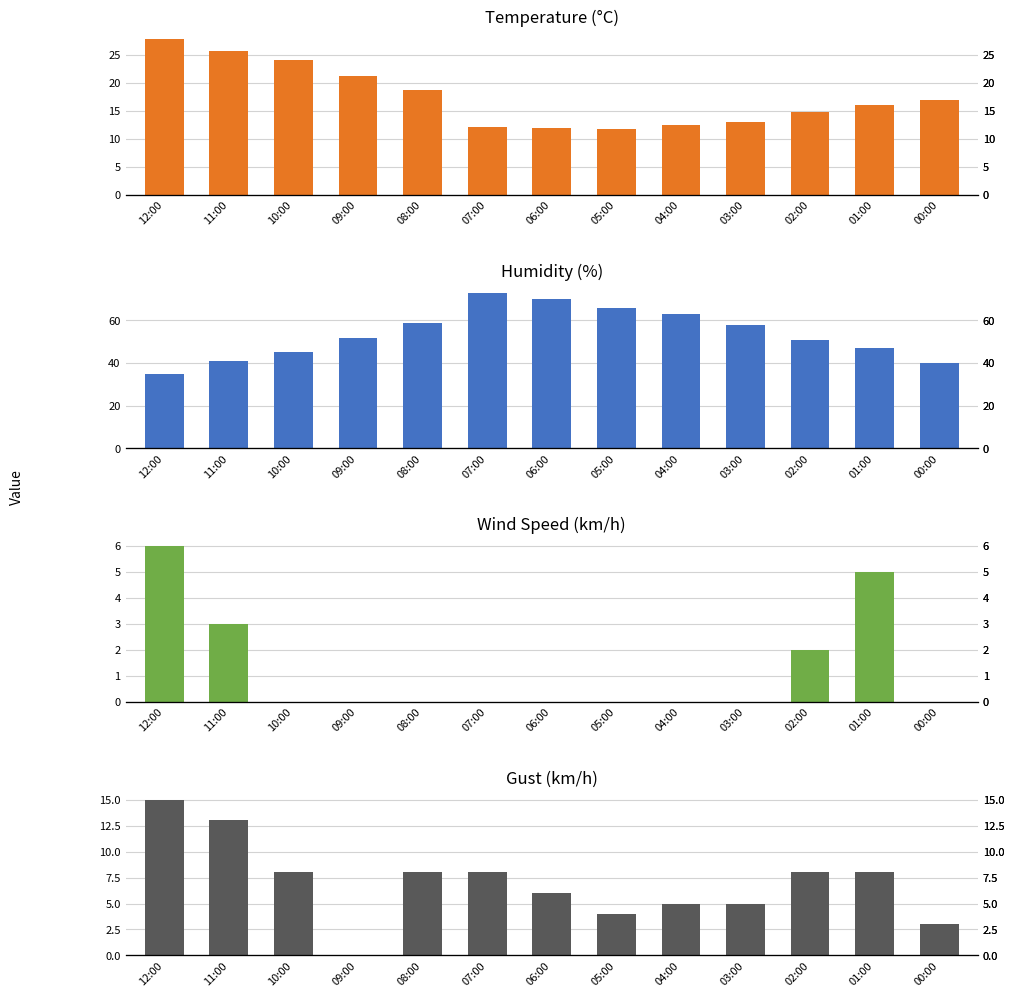

Between 01:00 and 12:00, which is larger?

12:00